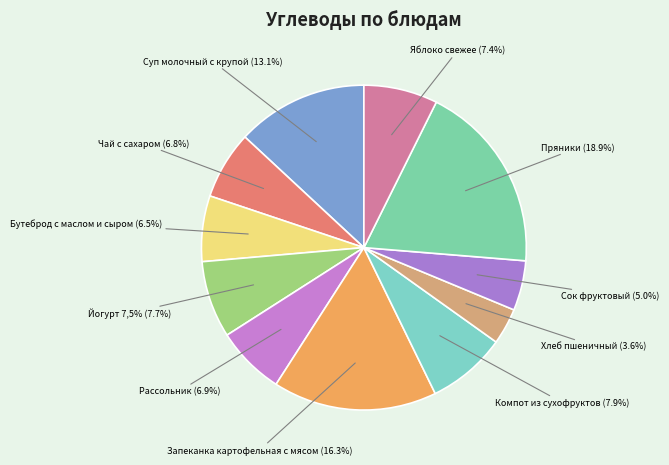

Does any single category account for the majority?

No